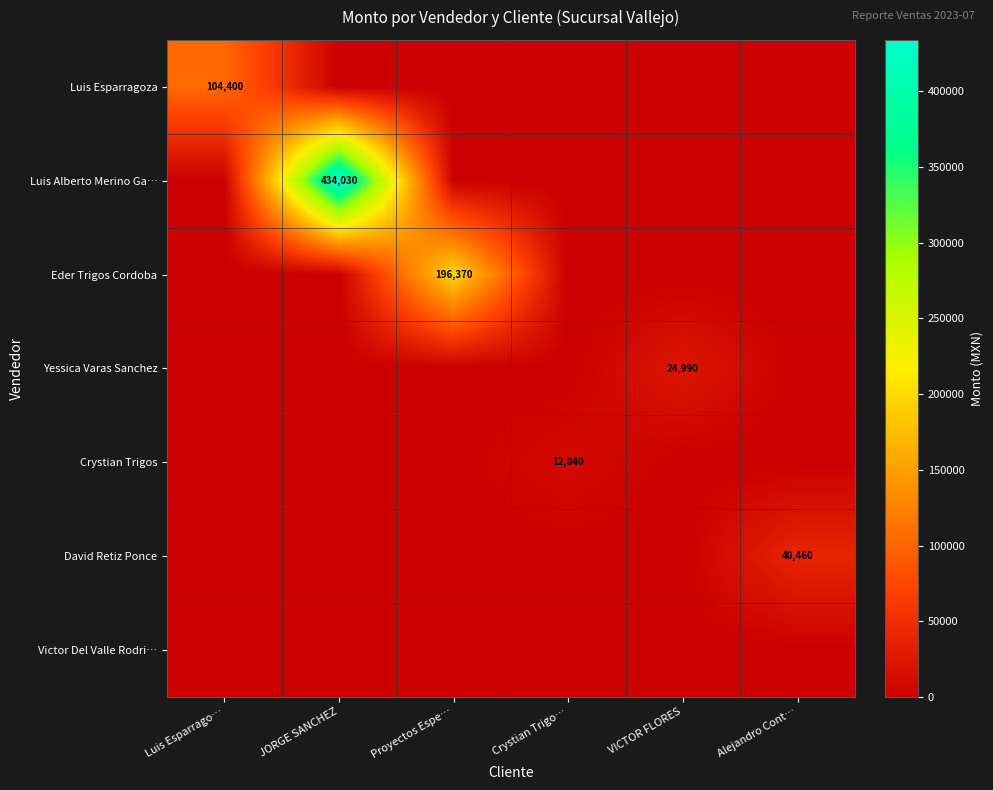

Is it true that Crystian Trigos equals 5859 at Crystian Trigo…?

False